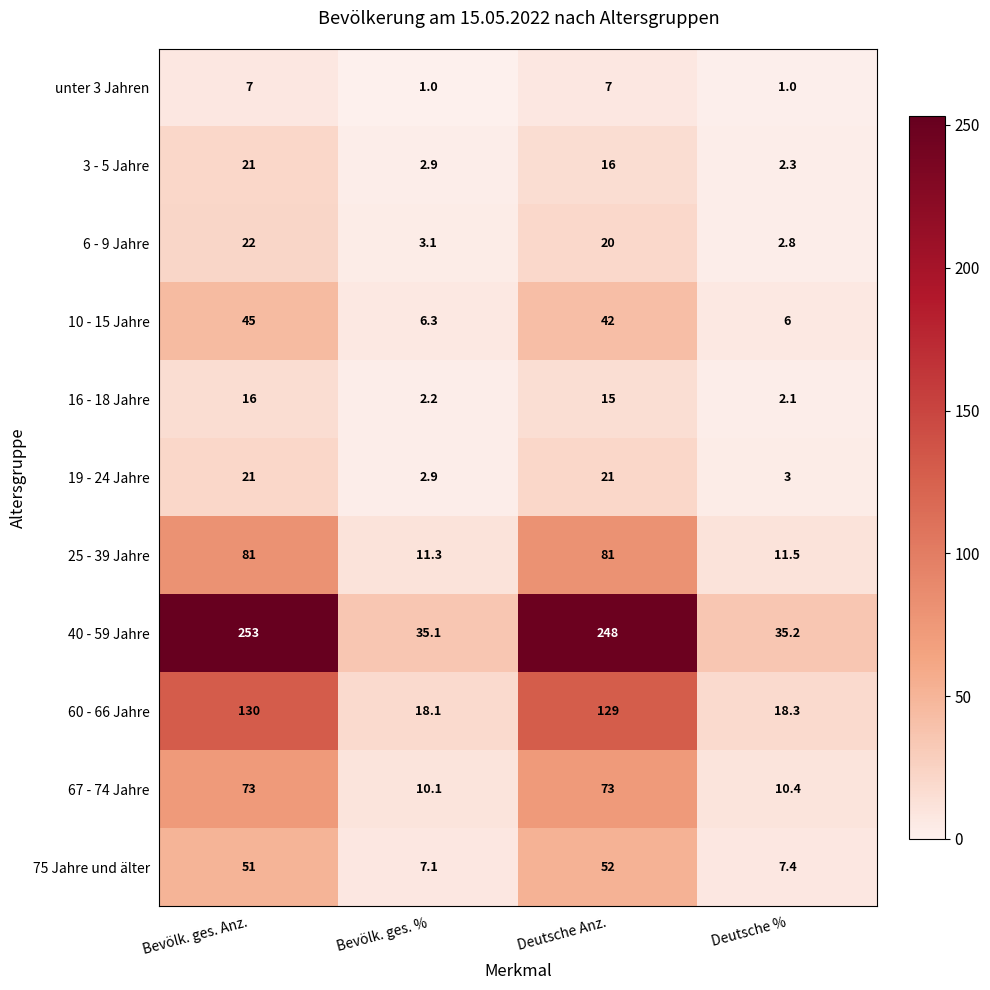

The value of unter 3 Jahren at Bevölk. ges. % is 1.0. True or false?

True